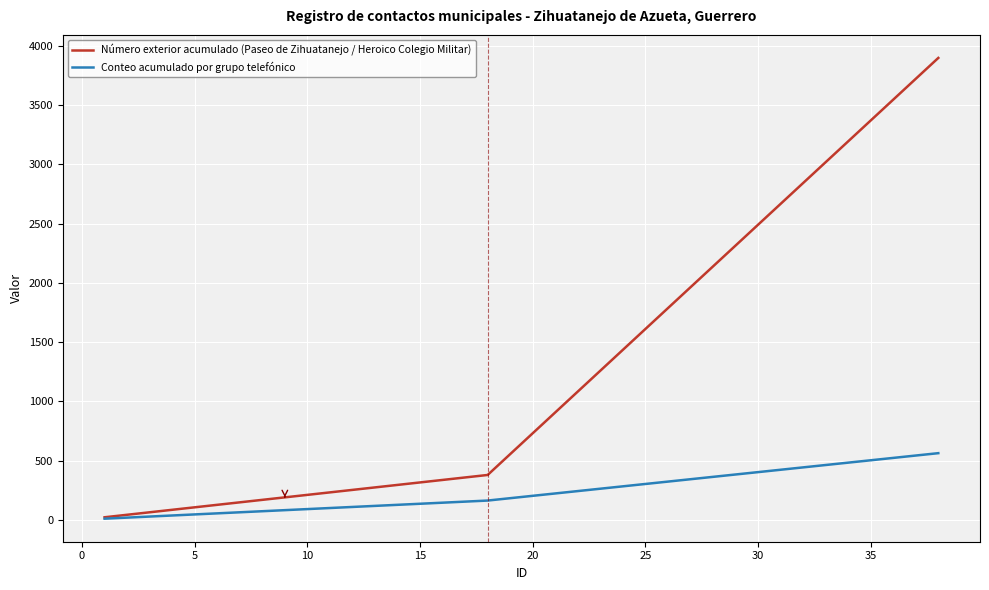

Which series has the largest range (max minus min)?

Número exterior acumulado (Paseo de Zihuatanejo / Heroico Colegio Militar)